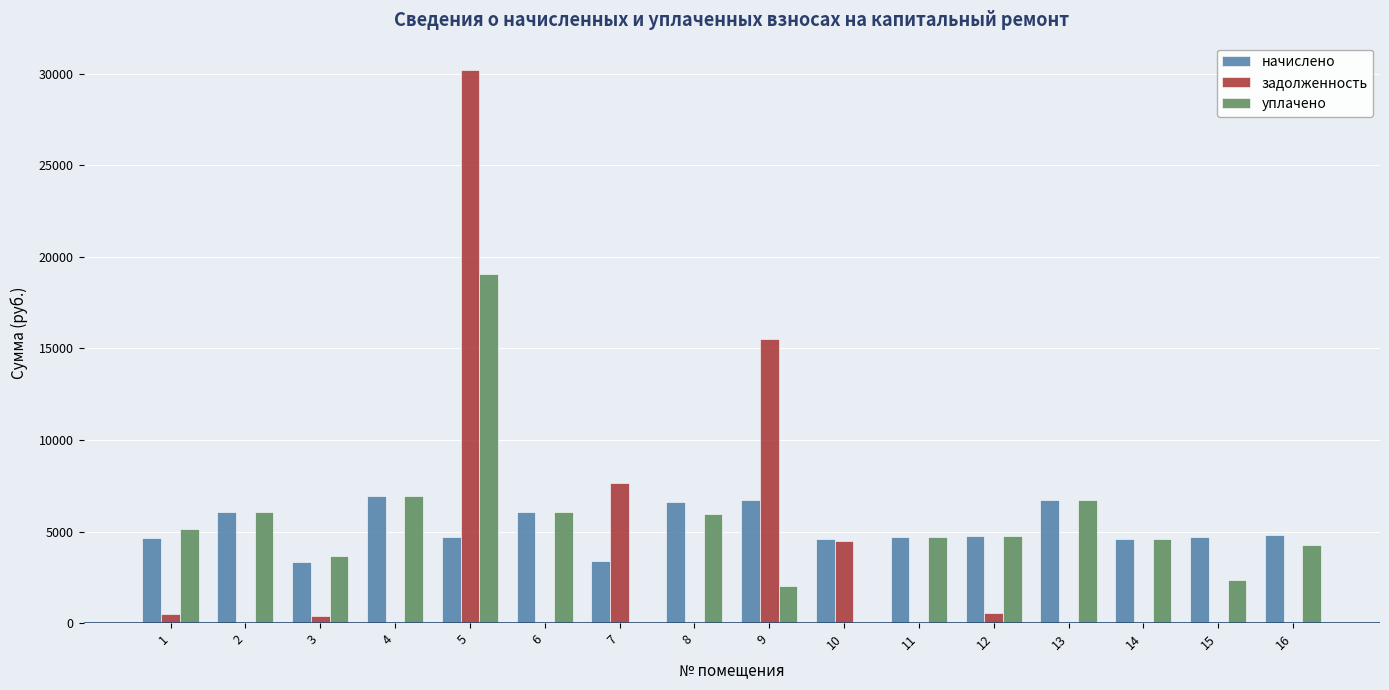

The value of начислено at 10 is 4608.0. True or false?

True